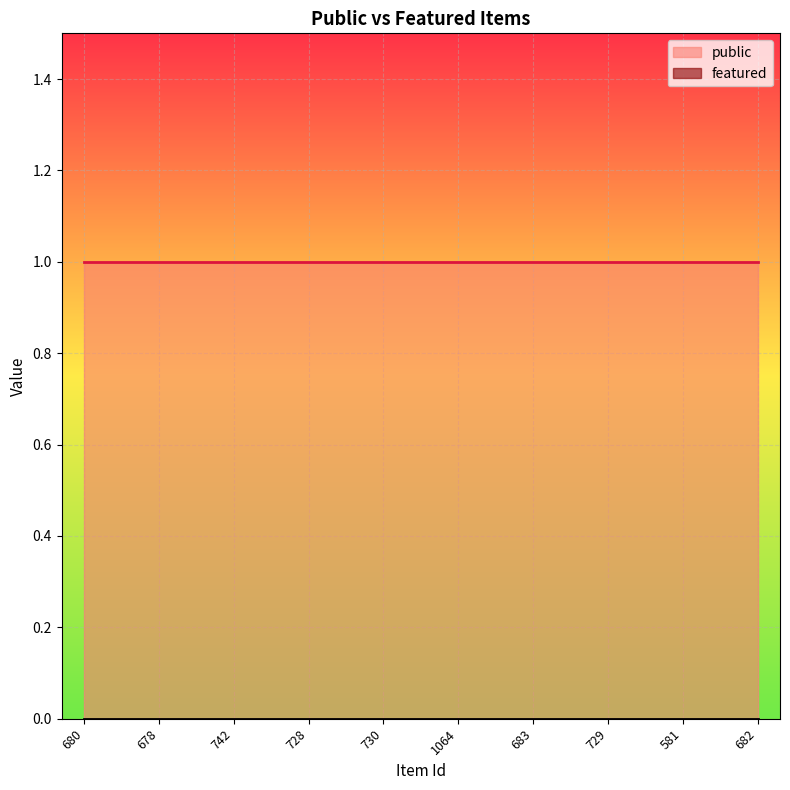

What is the lowest value of the public series?

1